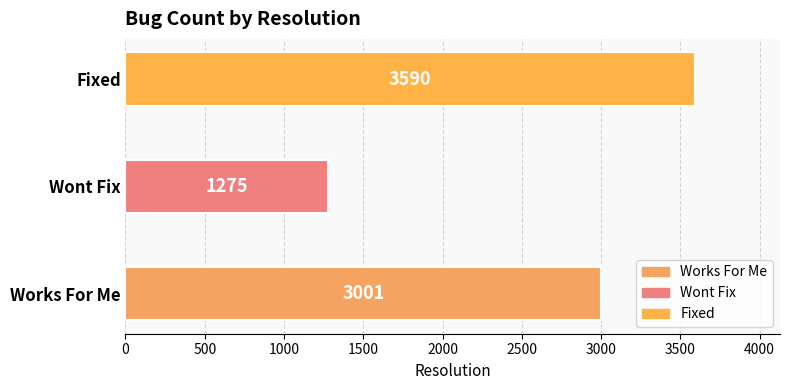

Approximately how many times larger is the value at Works For Me compared to Wont Fix?

2.4